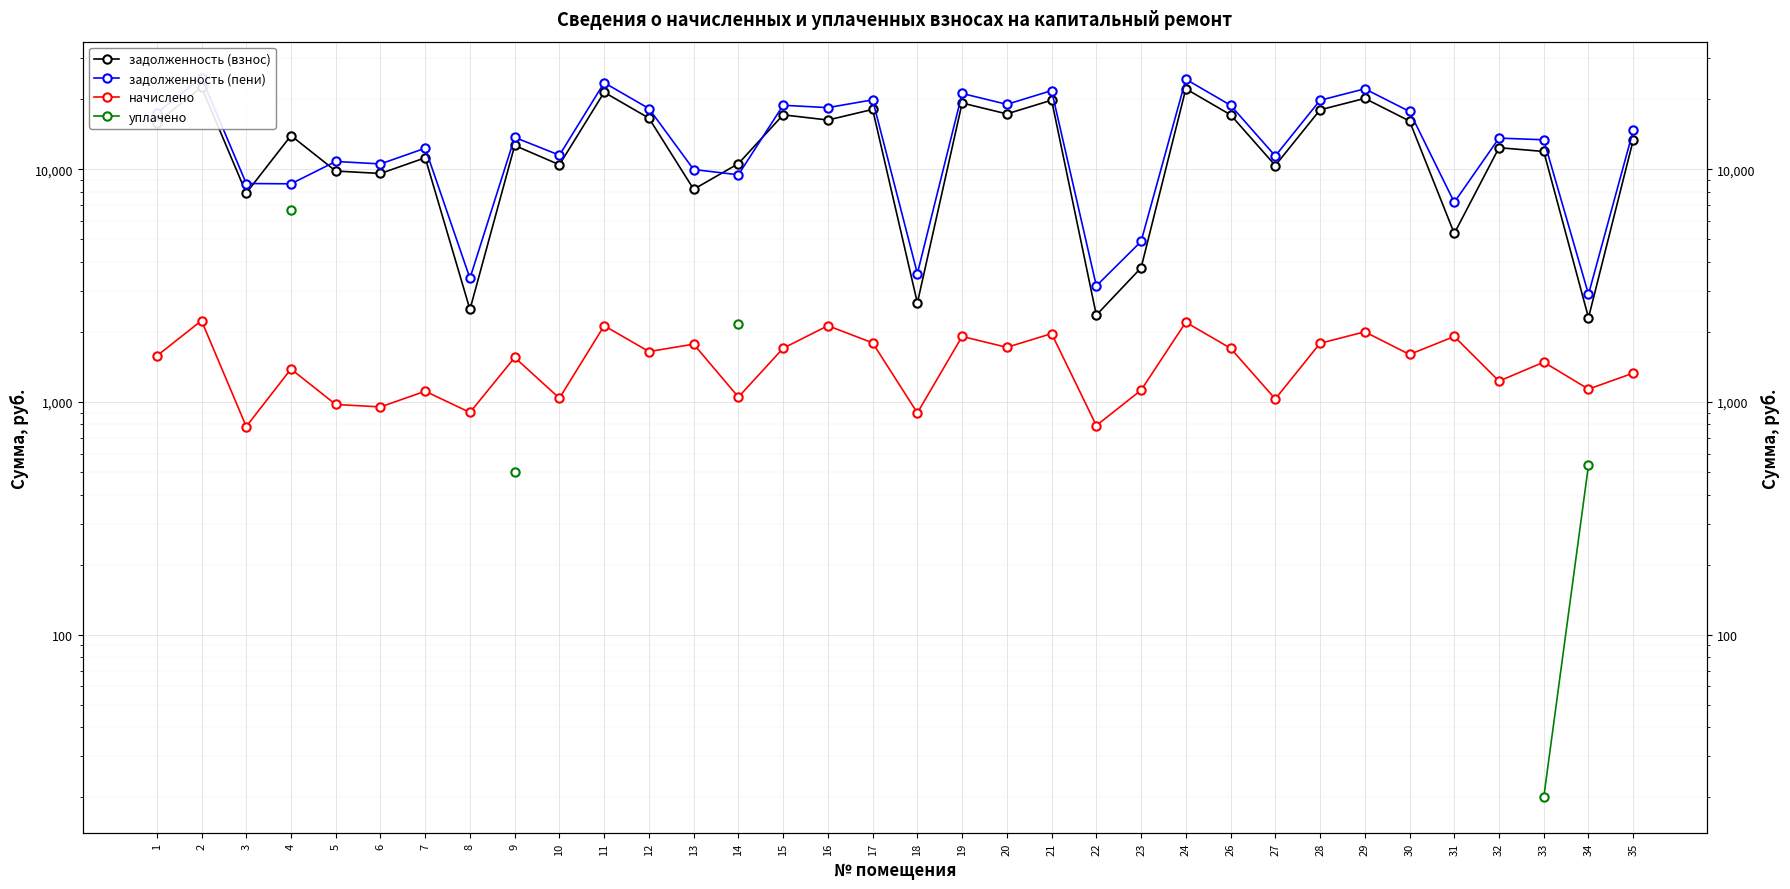

What is the sum of the начислено values at 35 and 4?

2714.4